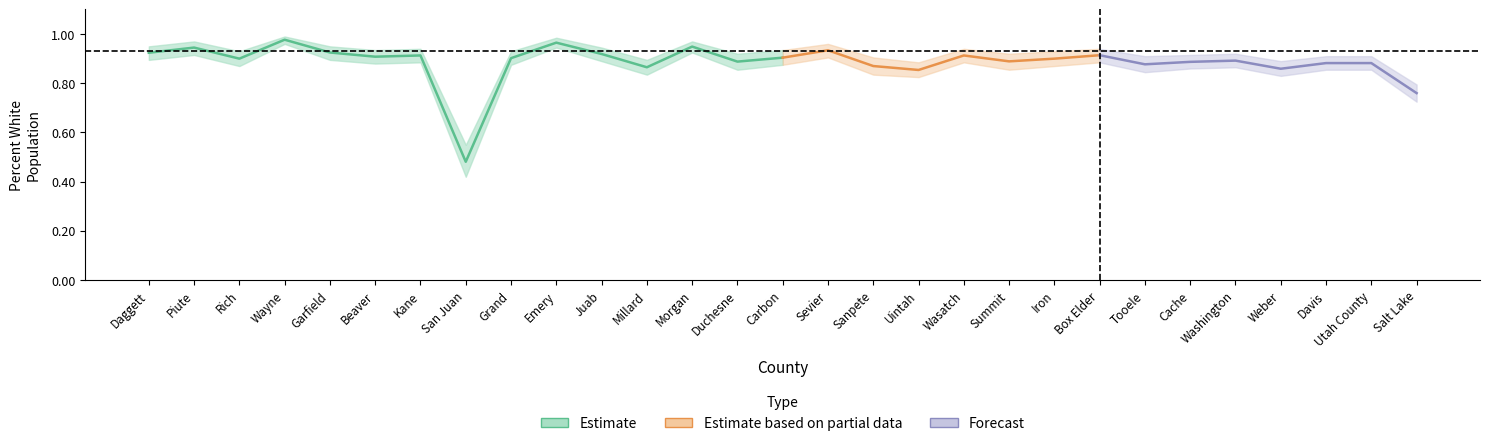

True or false: Percent White and Percent Upper Band cross at least once.

False